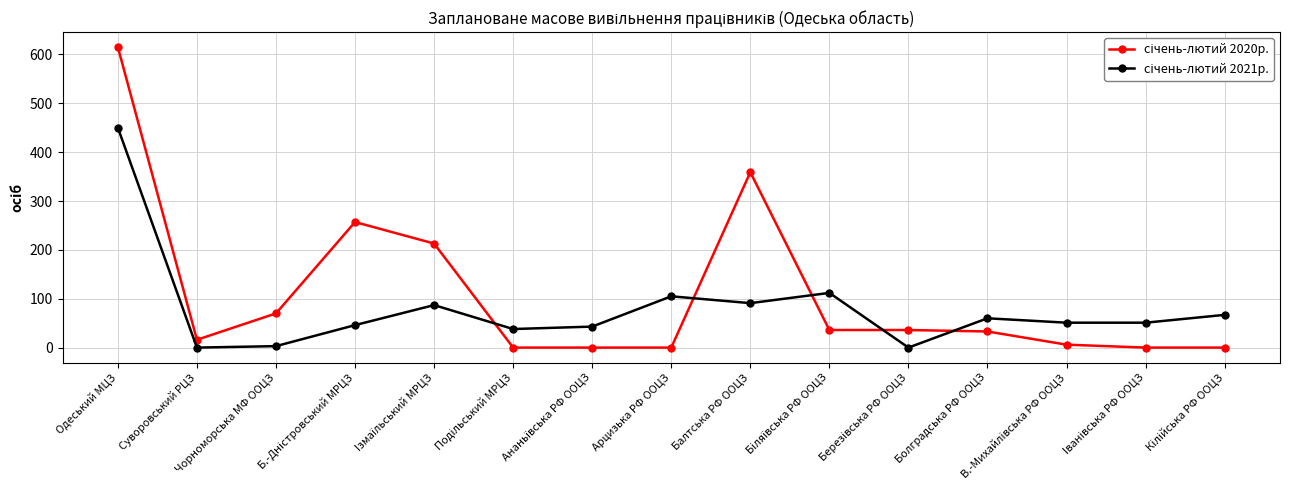

What is the label of the 1st point from the left?

Одеський МЦЗ